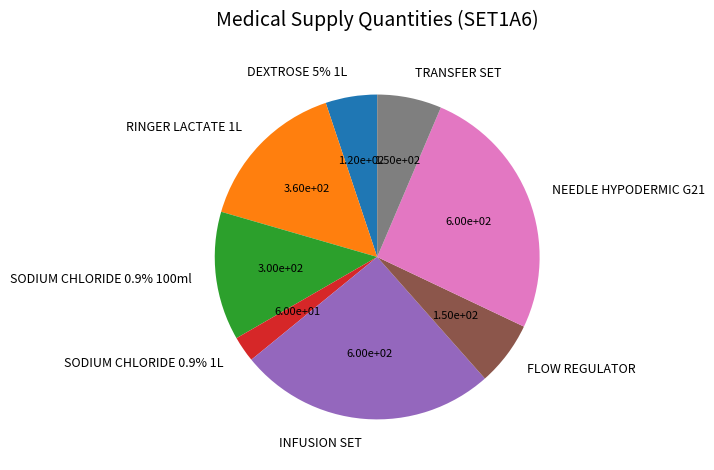

How many slices are in this pie chart?

8